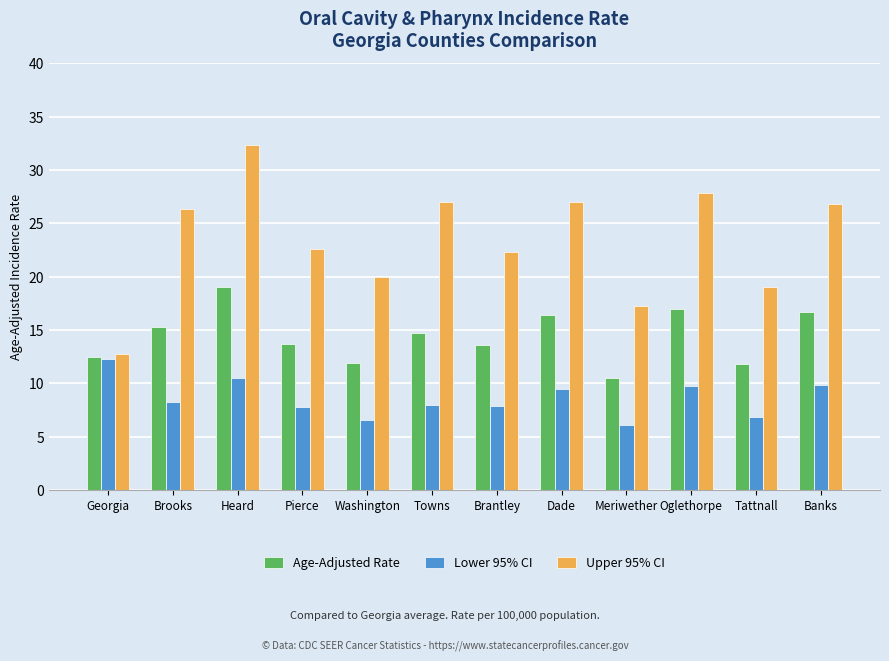

How many groups of bars are there?

12